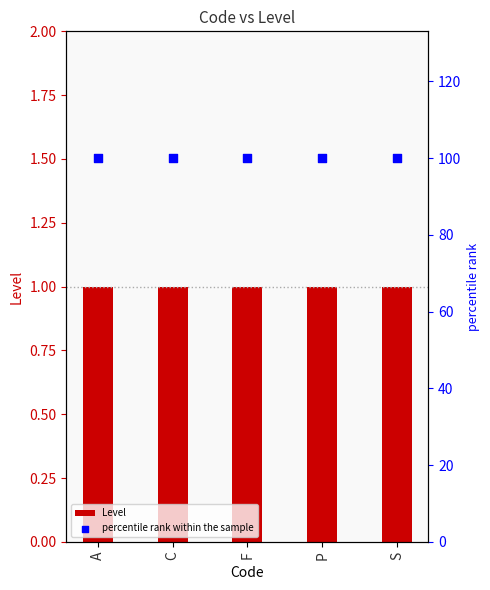

At how many categories does at least one series exceed 53?

5